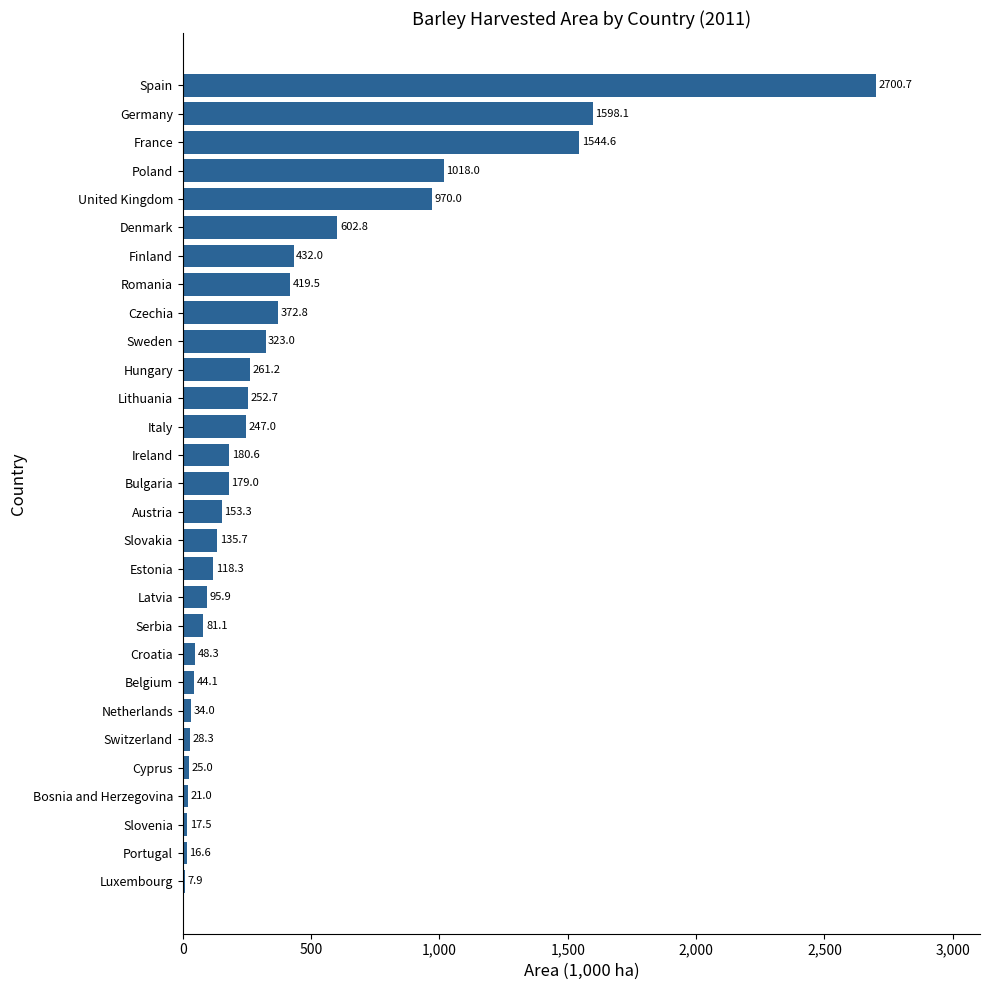

At which label is the value closest to 1354?

France